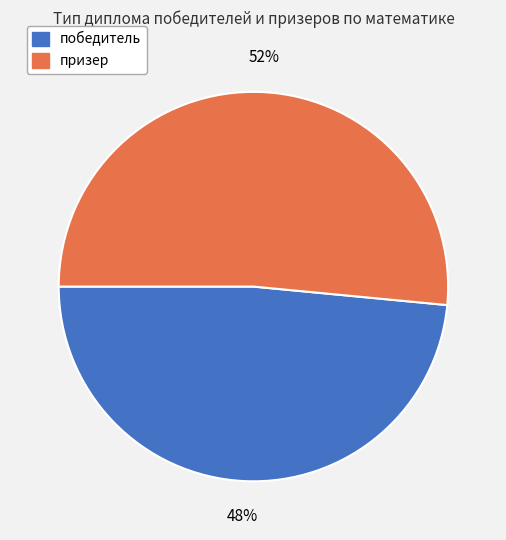

Count the number of slices in the pie.

2